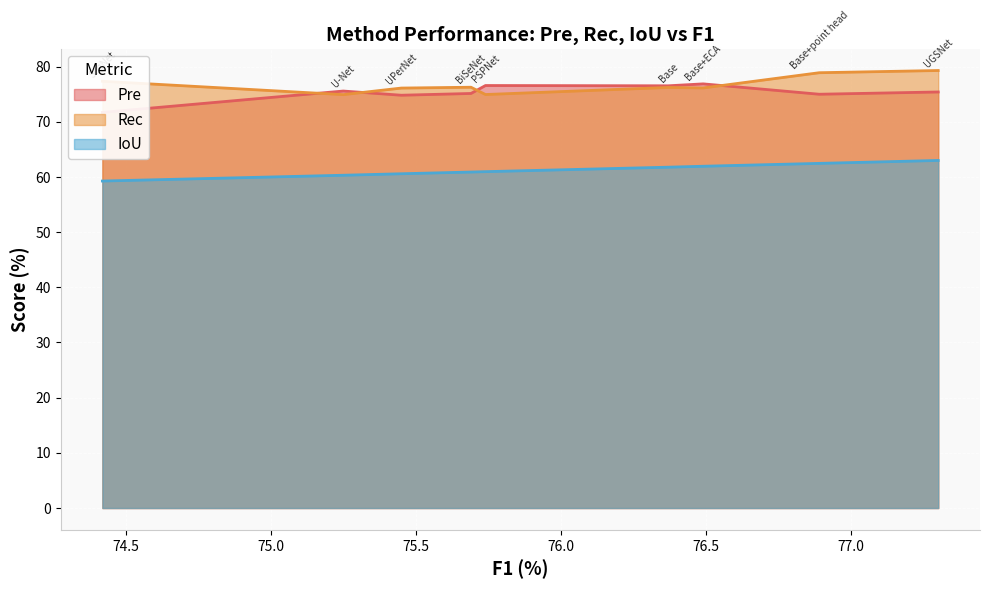

What is the difference between the second highest and second lowest values in the Pre series?

1.8